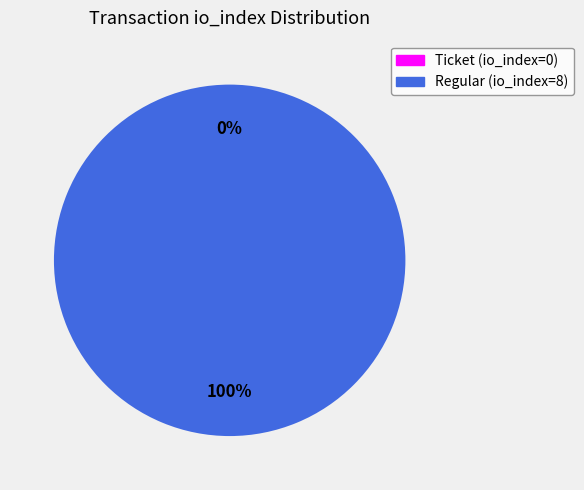

To the nearest percent, what is the combined percentage of Ticket (io_index=0) and Regular (io_index=8)?

100%